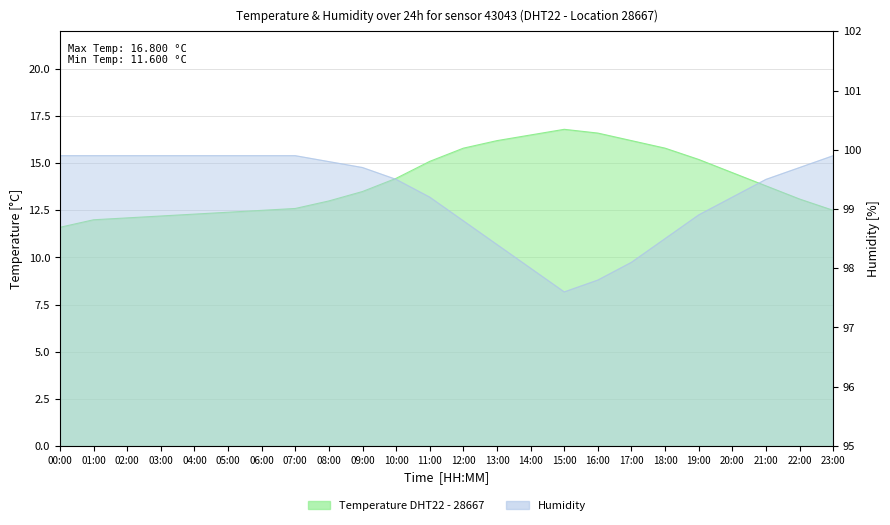

At how many categories does at least one series exceed 54?

24